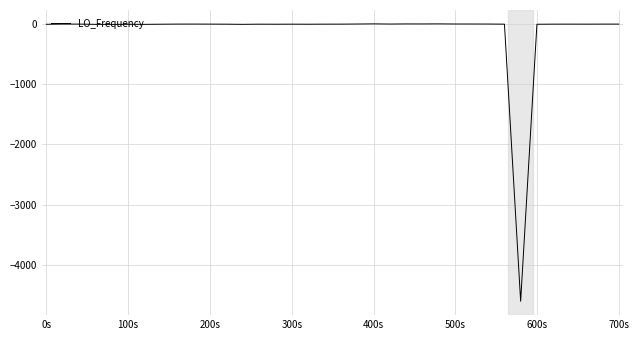

Is this an area chart (filled region under the line)?

No